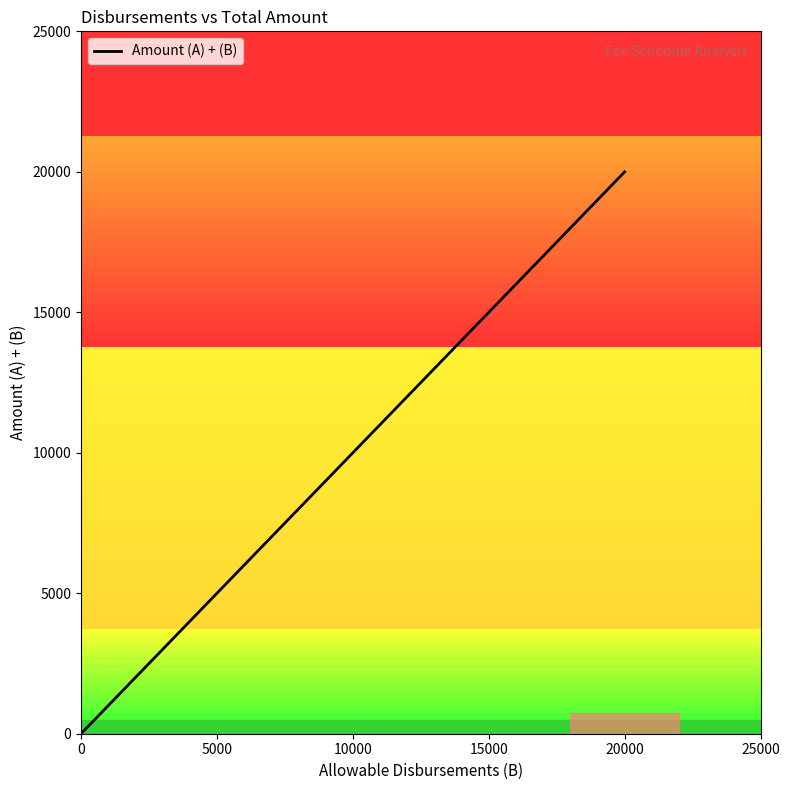

At which category does the chart reach its peak across all series?

20000